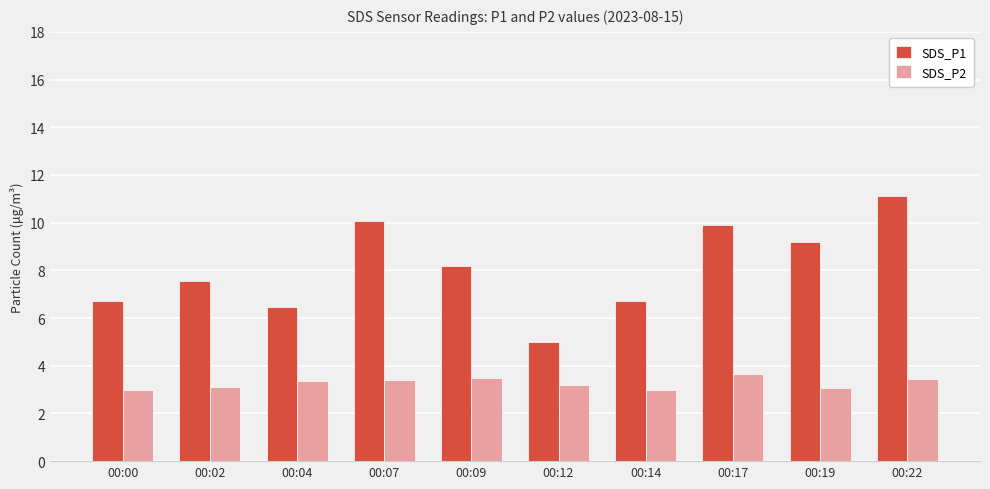

What is the difference between the highest and lowest values at 00:02?

4.5